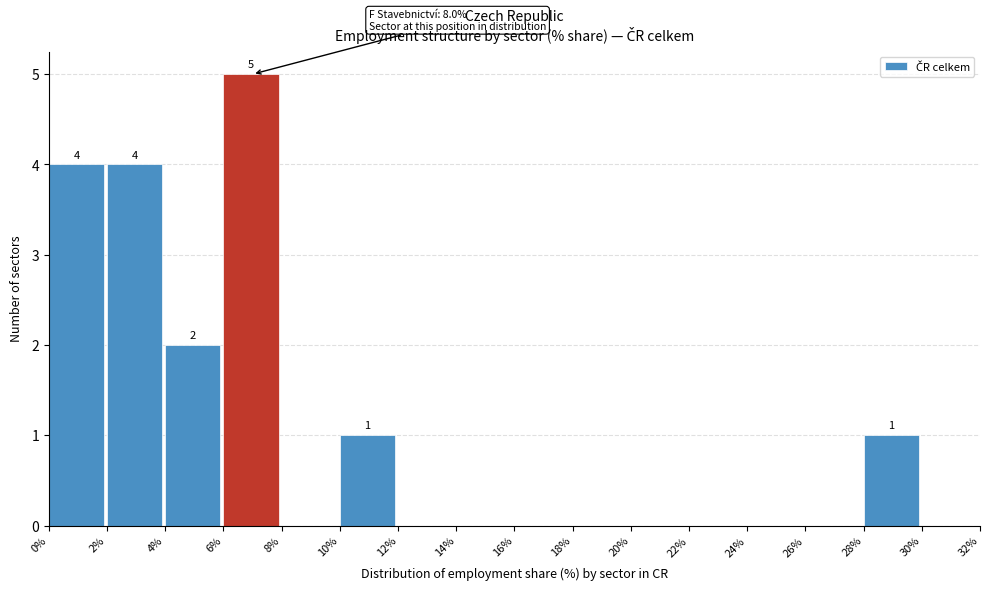

Which range on the x-axis has the tallest bar?

6% to 8%